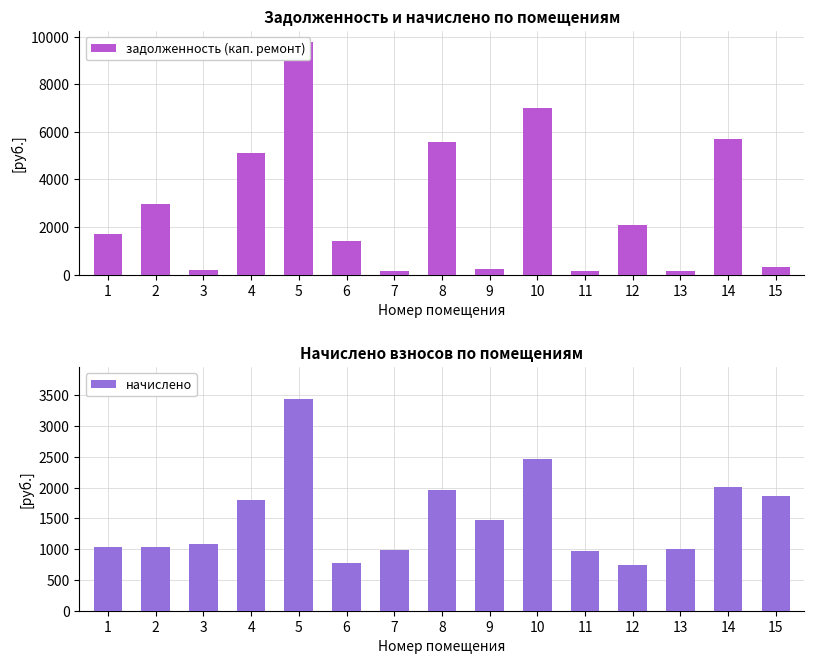

What is the value of the начислено bar at the 5th from the left?

3443.3